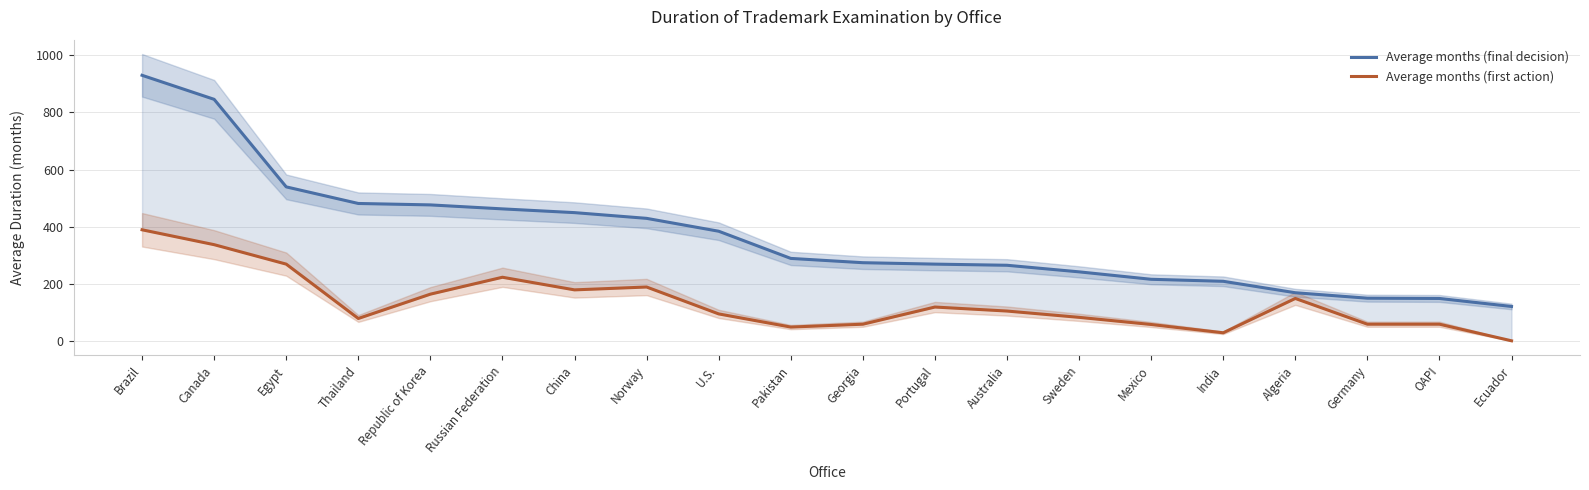

Where is Average months (first action) nearest to the value 196?

Norway